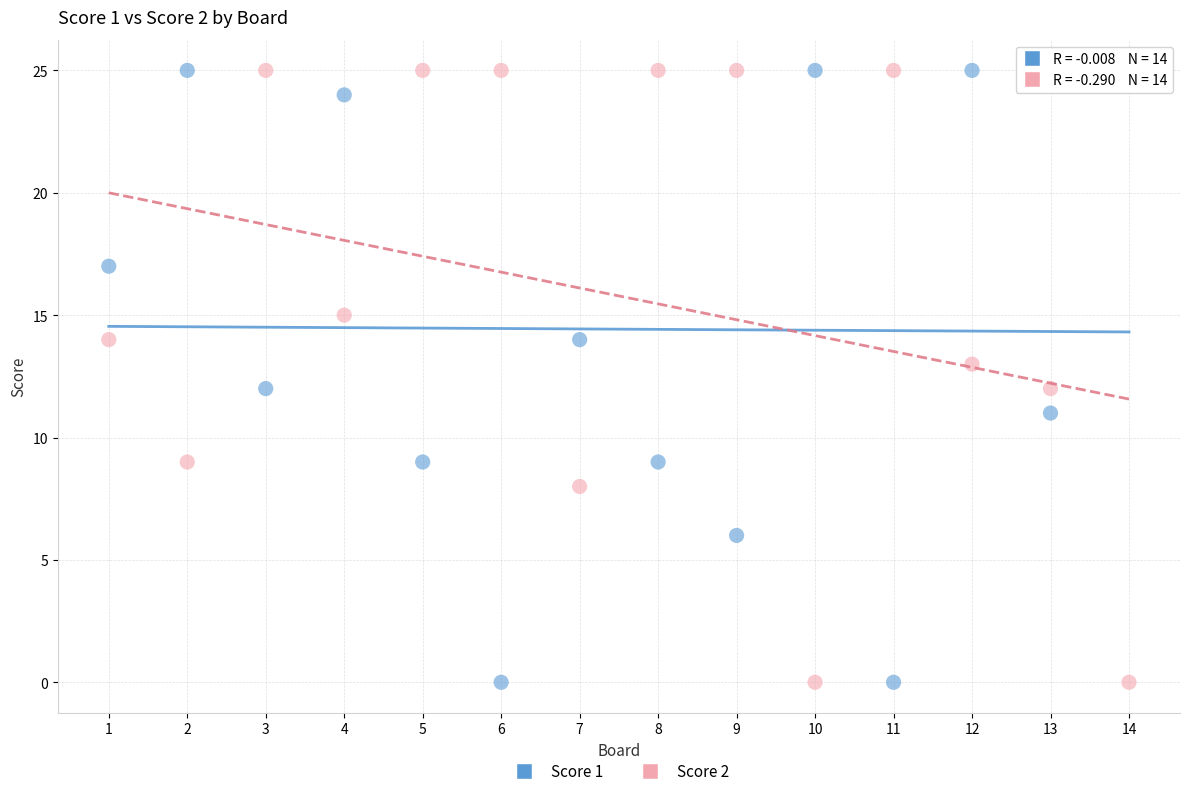

What is the X range (max minus min) for the scatter plot?

13